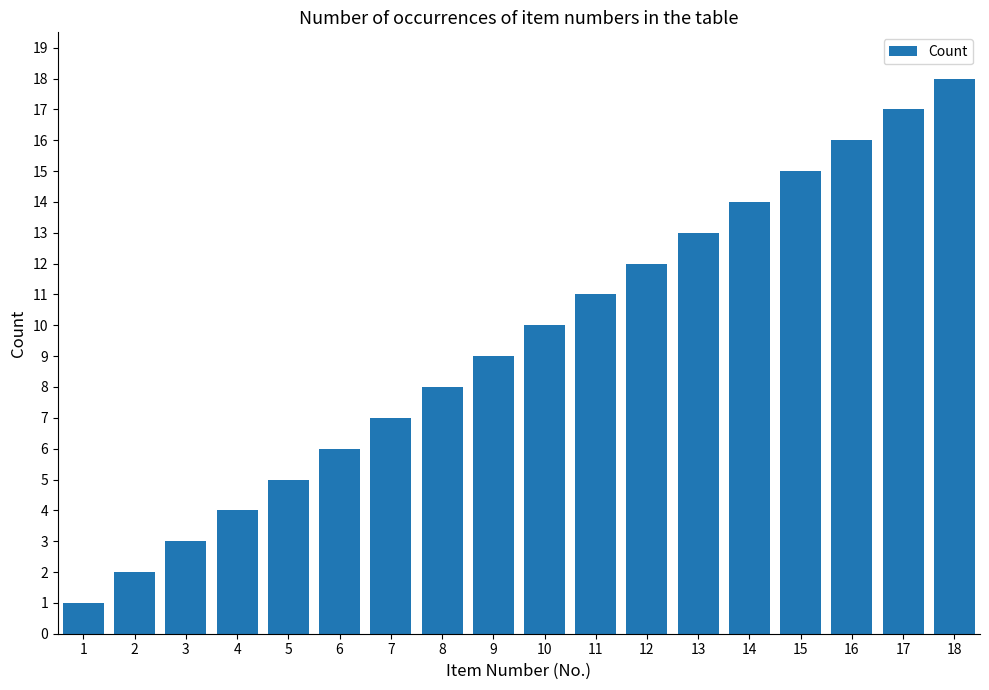

Is it true that the value at 9 is 9?

True